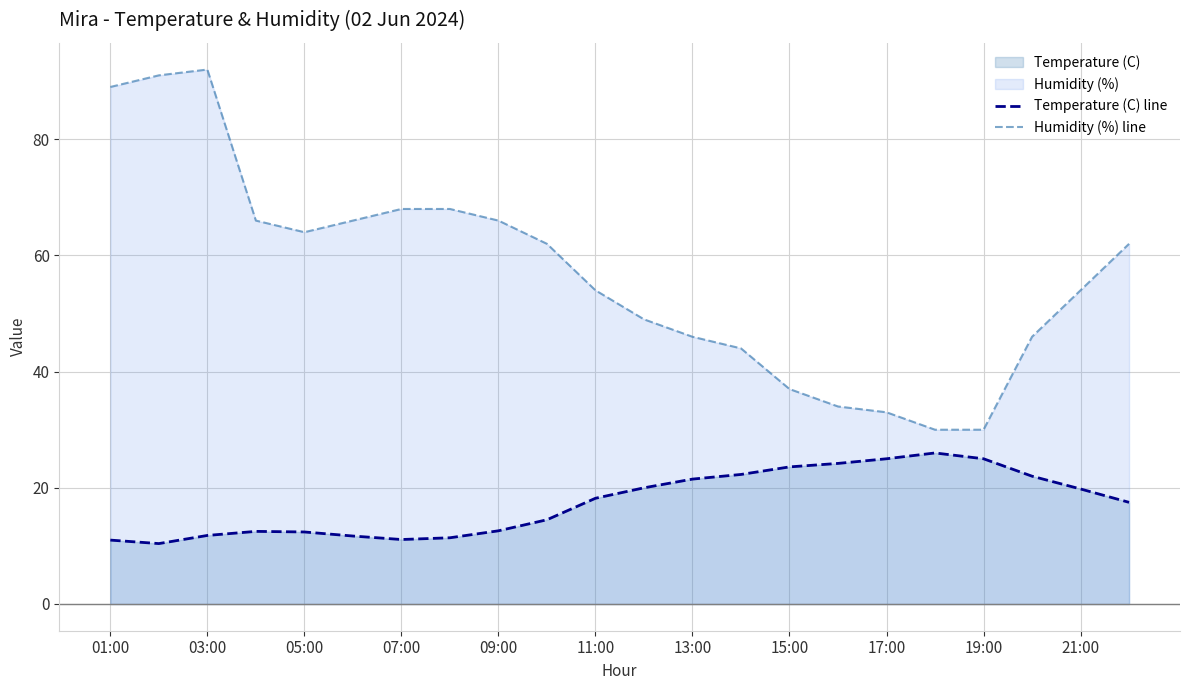

True or false: Humidity (%) line has a value of 95.0 at 09:00.

False